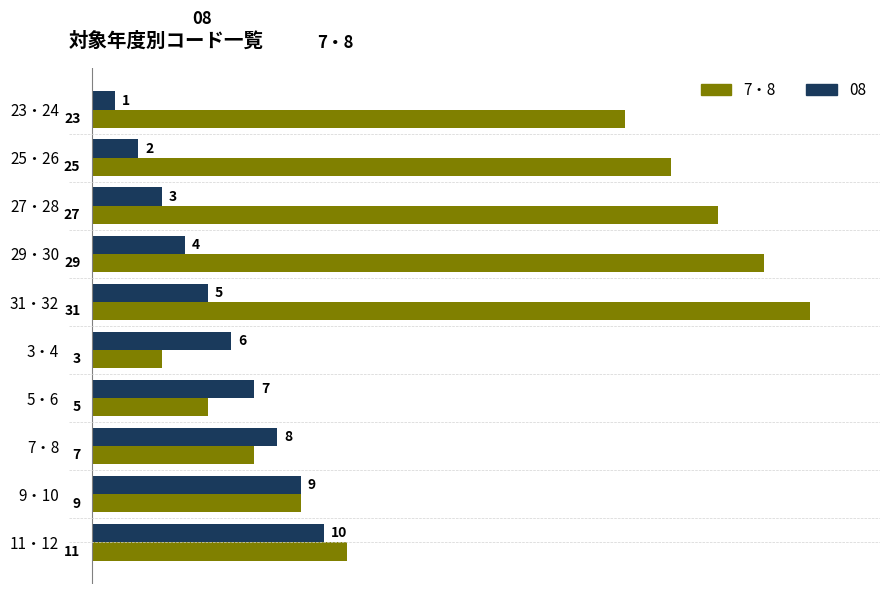

What is the maximum value shown in the chart?

31